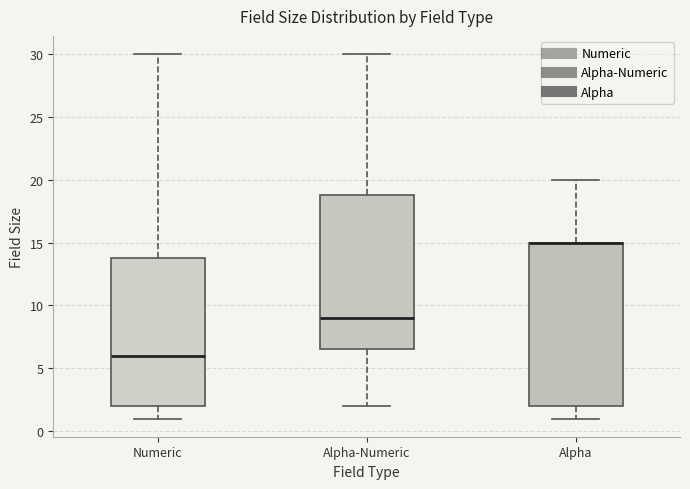

Reading left to right, transcribe this box plot: for each box, give where its median line is, the range the box spans, and where its two whiskers end, as read against the y-axis. The values are not printed on the chart, so give them approximately, as read against the axis.

Numeric: median 6.0, box 2.0 to 14.0, whiskers 1.0 to 30.0
Alpha-Numeric: median 9.0, box 6.5 to 19.0, whiskers 2.0 to 30.0
Alpha: median 15.0 (drawn on the box's upper edge), box 2.0 to 15.0, whiskers 1.0 to 20.0